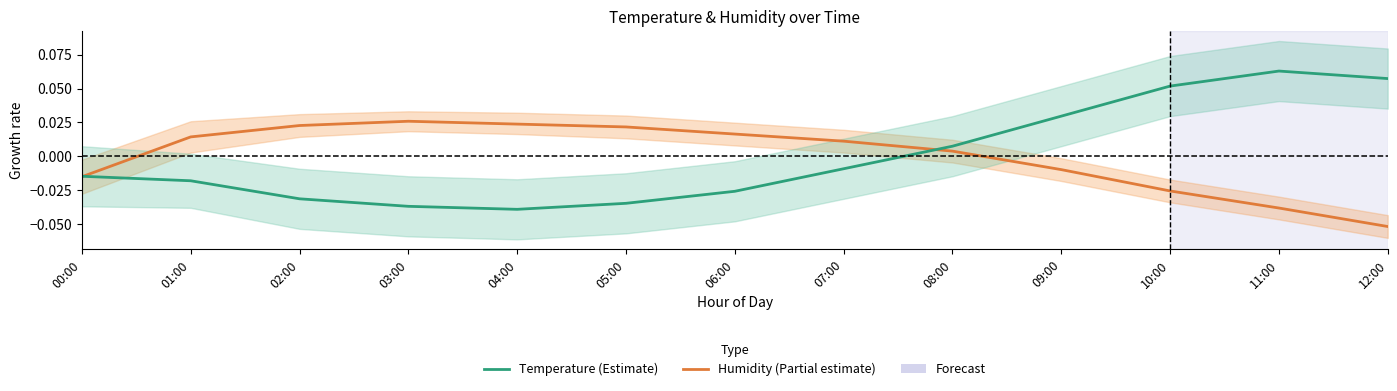

True or false: Humidity has more than 2 interior local peaks.

False